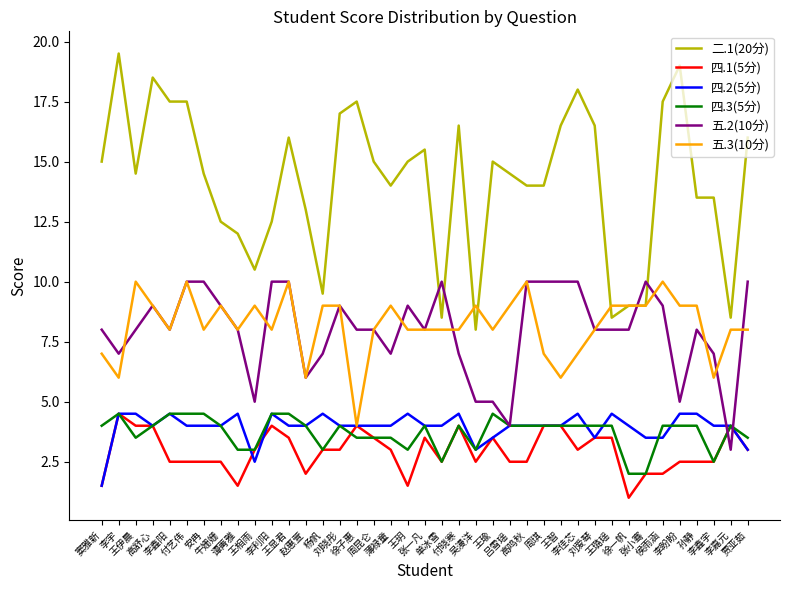

What is the minimum value for 四.3(5分)?

2.0